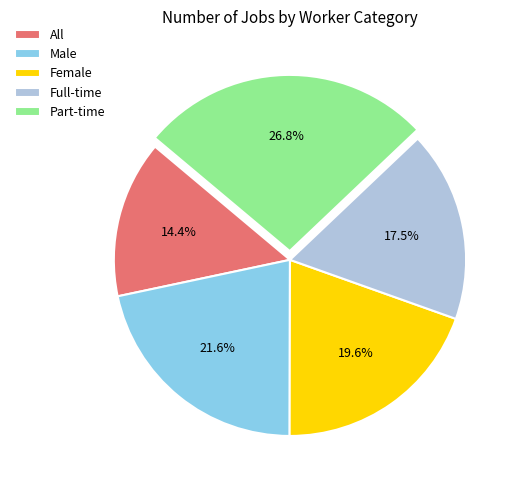

What percentage is the Female slice, to the nearest percent?

20%